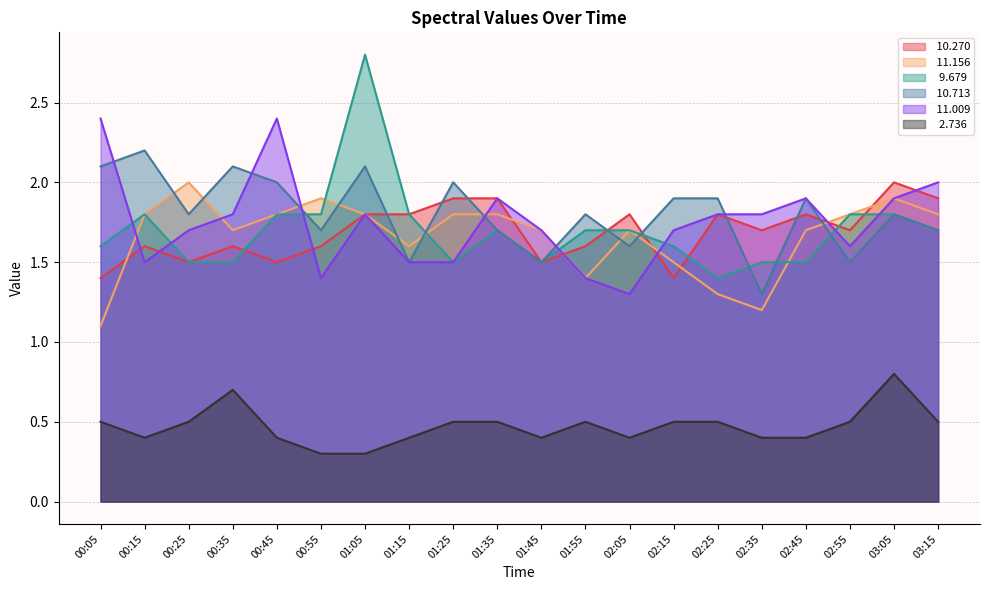

What is the approximate value of  11.156 at 03:15?

1.8